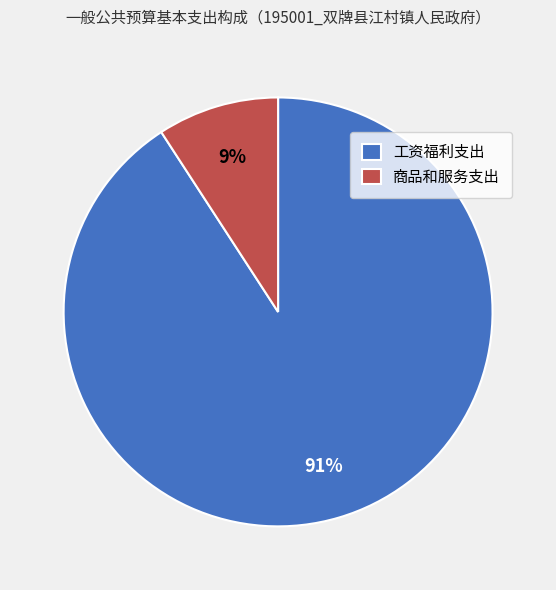

The 商品和服务支出 slice represents 9% of the pie. True or false?

True